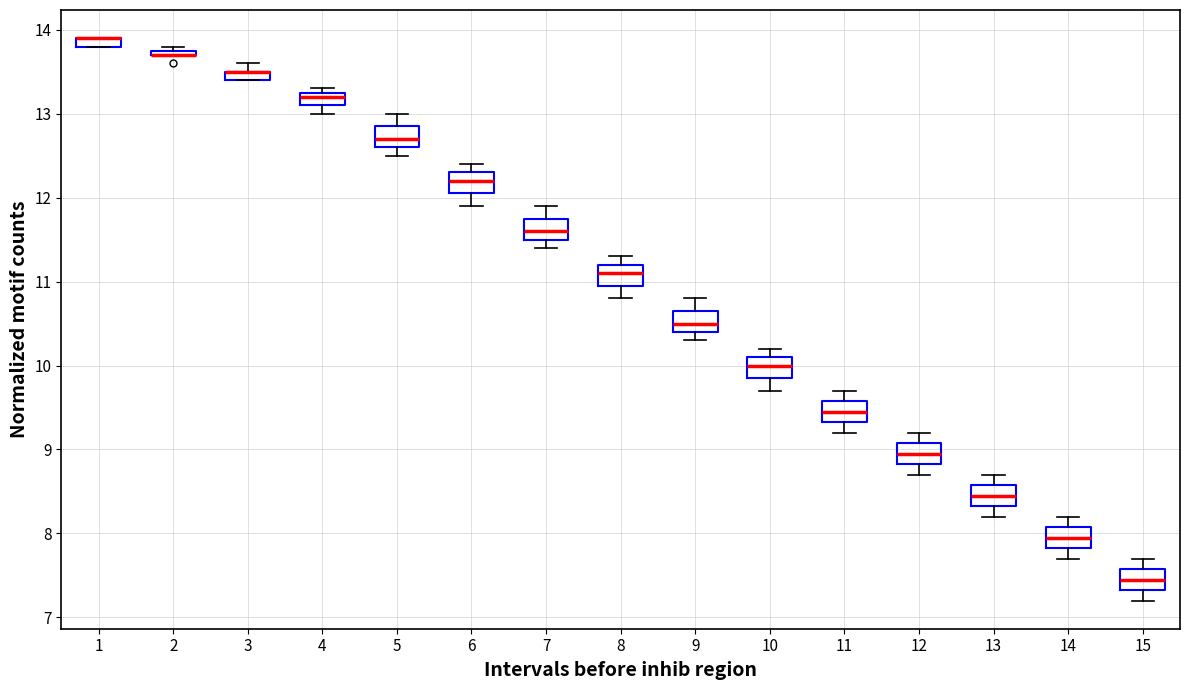

Where is the upper edge of the box at x = 15 on the y-axis? The values are not printed on the chart, so give them approximately, as read against the axis.

7.6